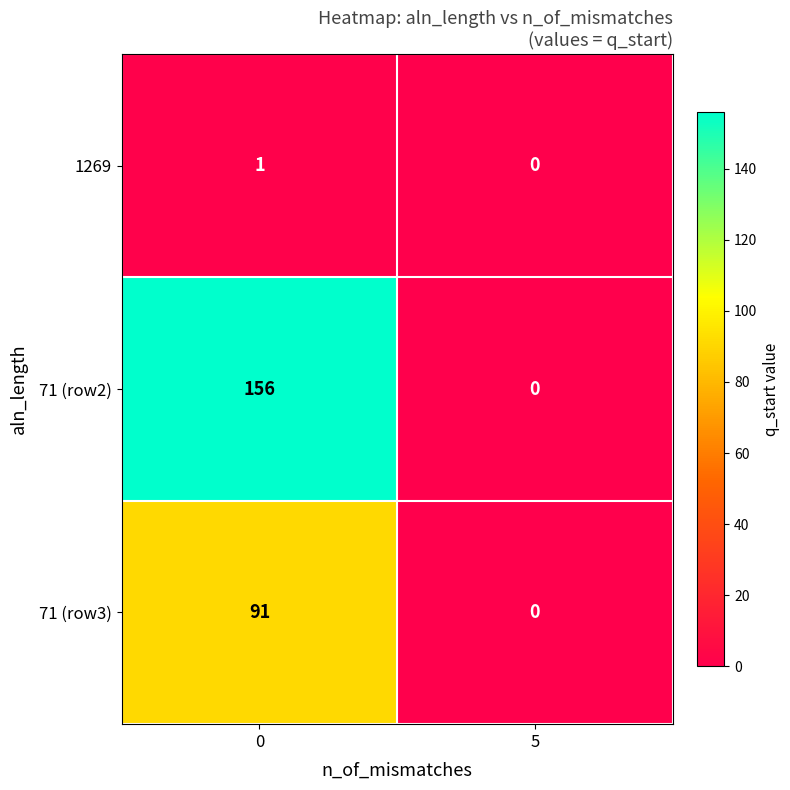

List the series in order of their overall mean, highest first.

71 (row2), 71 (row3), 1269